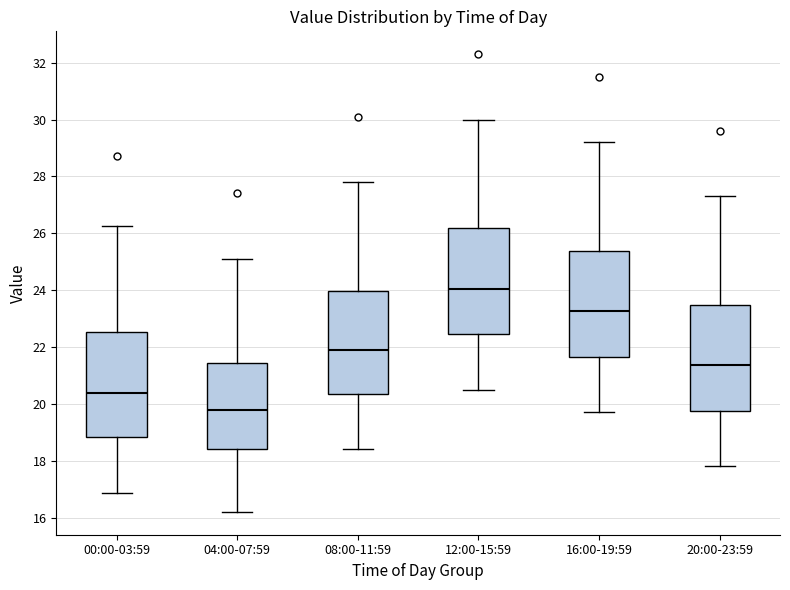

Which box's median line is the lowest?

04:00-07:59